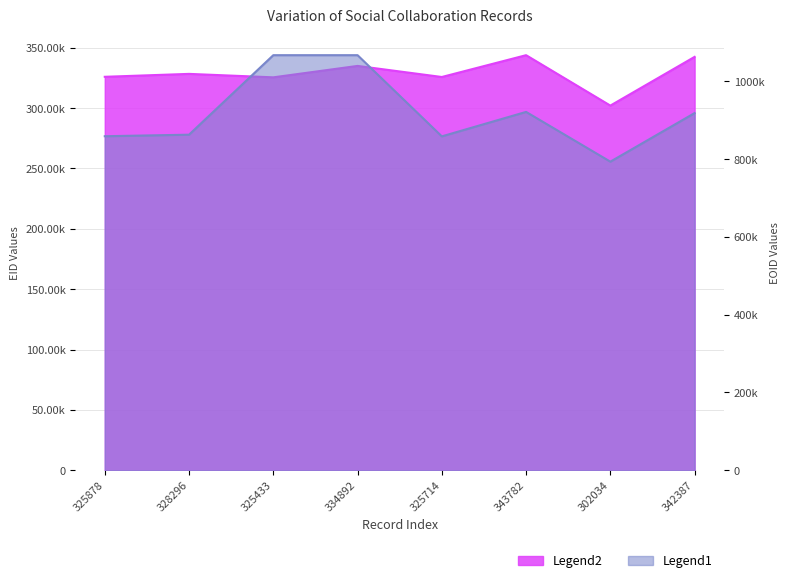

What is the total value across all series at 328296?

1190892